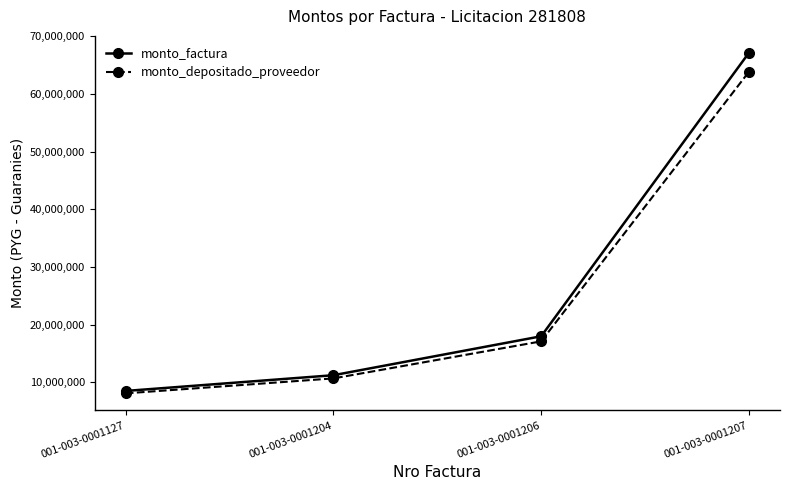

What is the approximate value of monto_depositado_proveedor at 001-003-0001127, to the nearest 100?

8083300